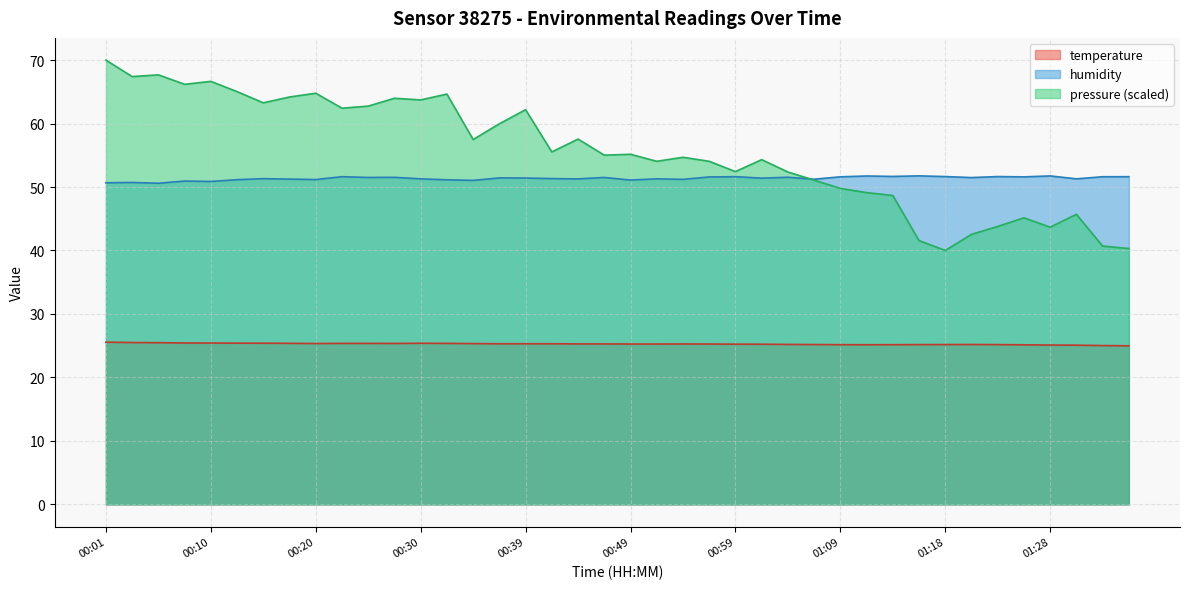

What is the difference between the highest and lowest values at 00:59?

27.2